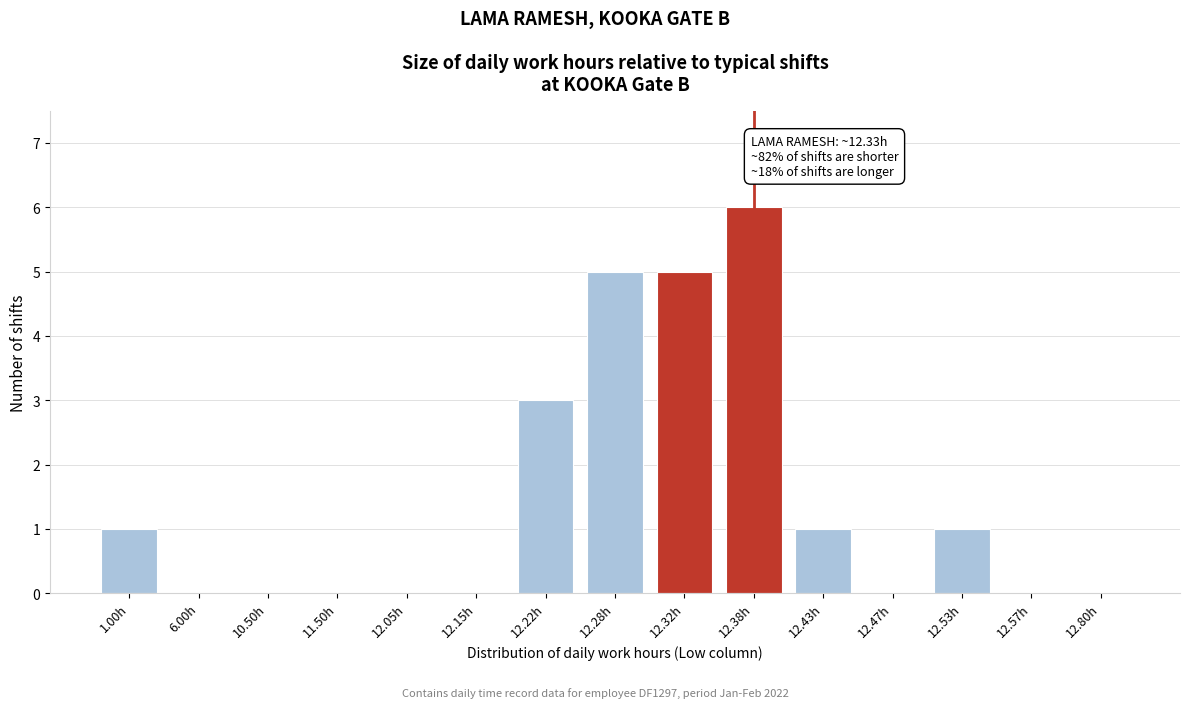

Reading right to left, transcribe all the data shown in this chart.

12.80h=0	12.57h=0	12.53h=1	12.47h=0	12.43h=1	12.38h=6	12.32h=5	12.28h=5	12.22h=3	12.15h=0	12.05h=0	11.50h=0	10.50h=0	6.00h=0	1.00h=1